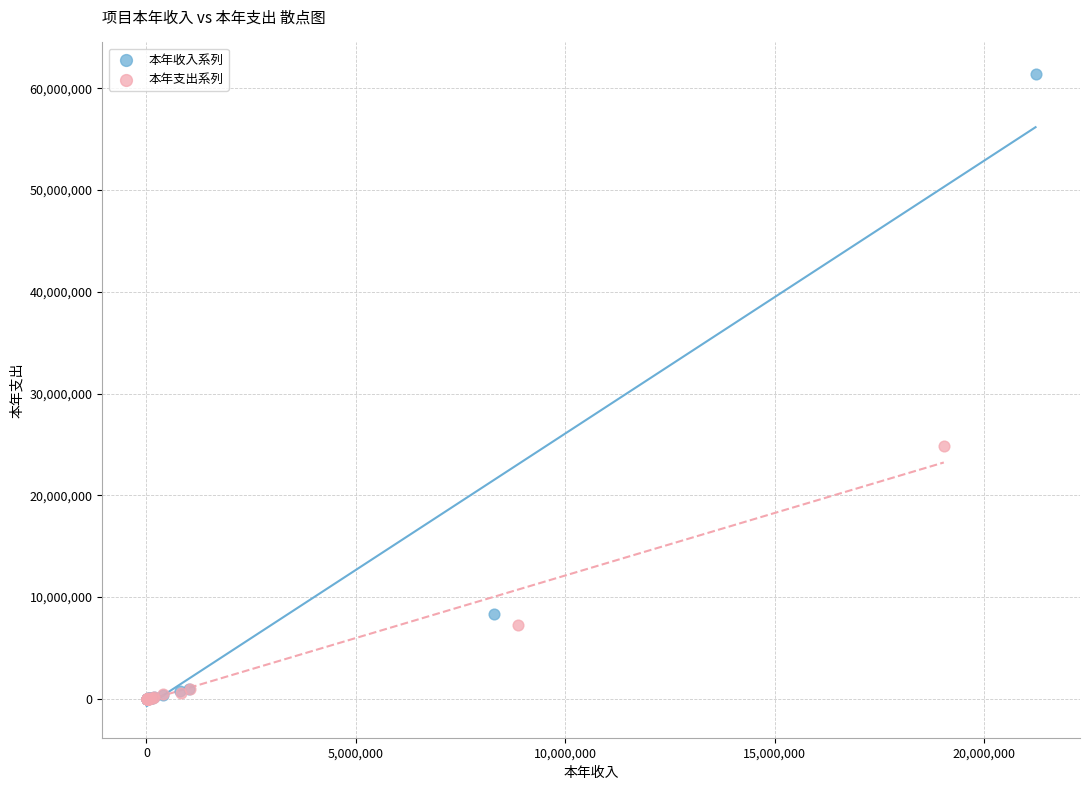

Which series contains the highest Y value?

本年收入系列